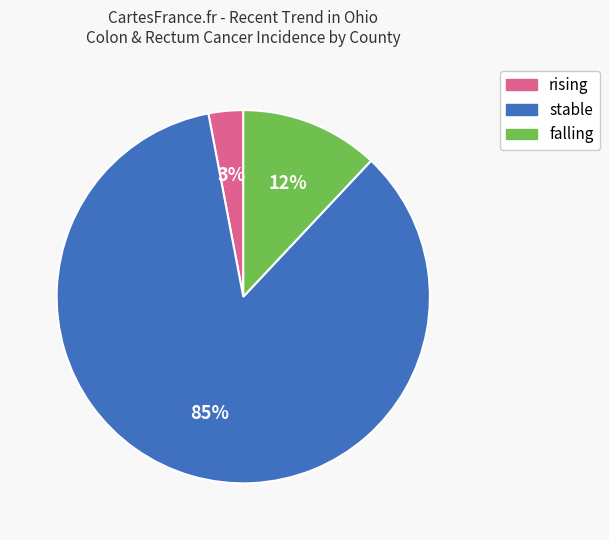

Which slice is the smallest?

rising